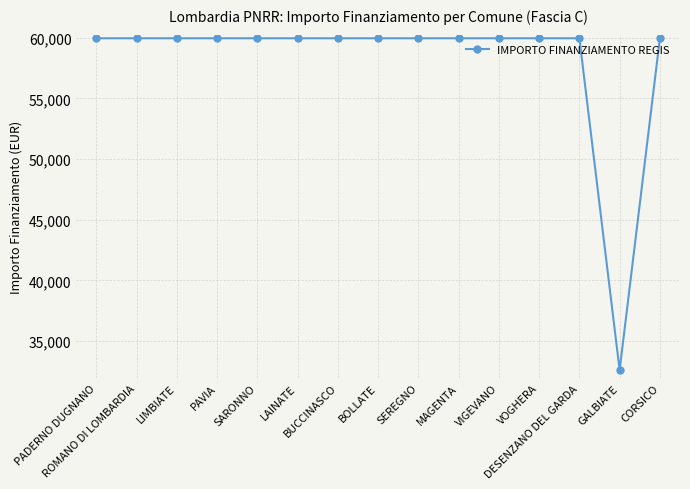

True or false: the data shows 23939 at PADERNO DUGNANO.

False